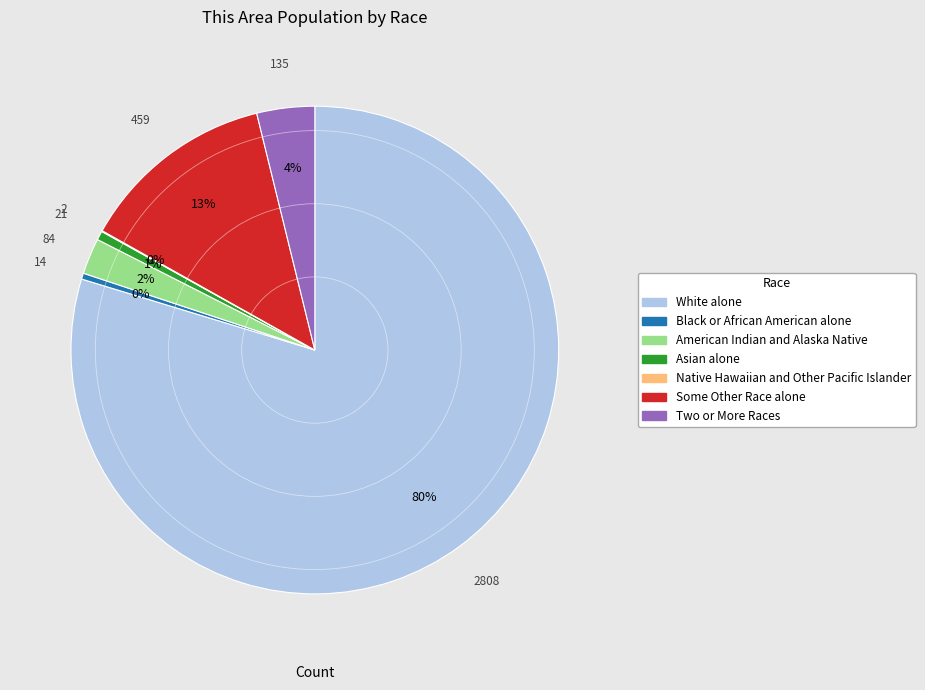

To the nearest percent, what is the combined percentage of White alone and Two or More Races?

84%